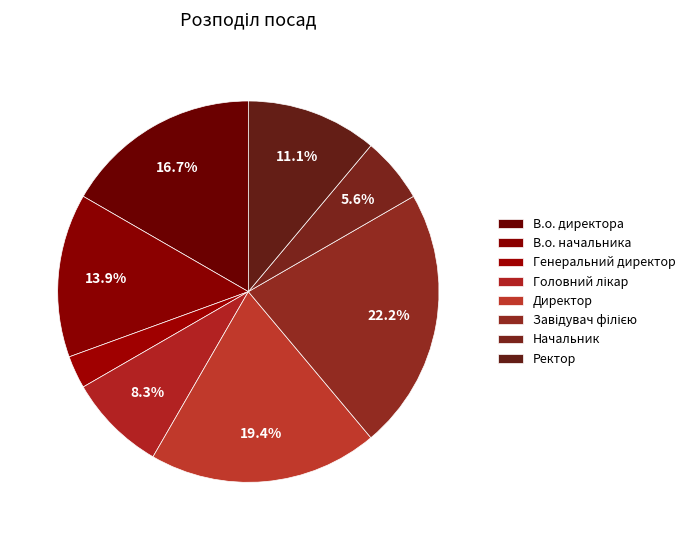

Count the number of slices in the pie.

8